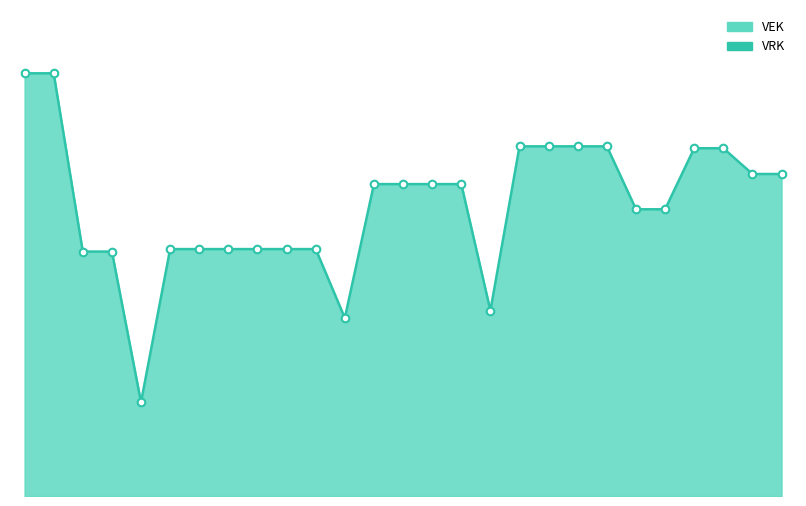

Is the value of VEK at 16 greater than the value of VRK at 25?

No